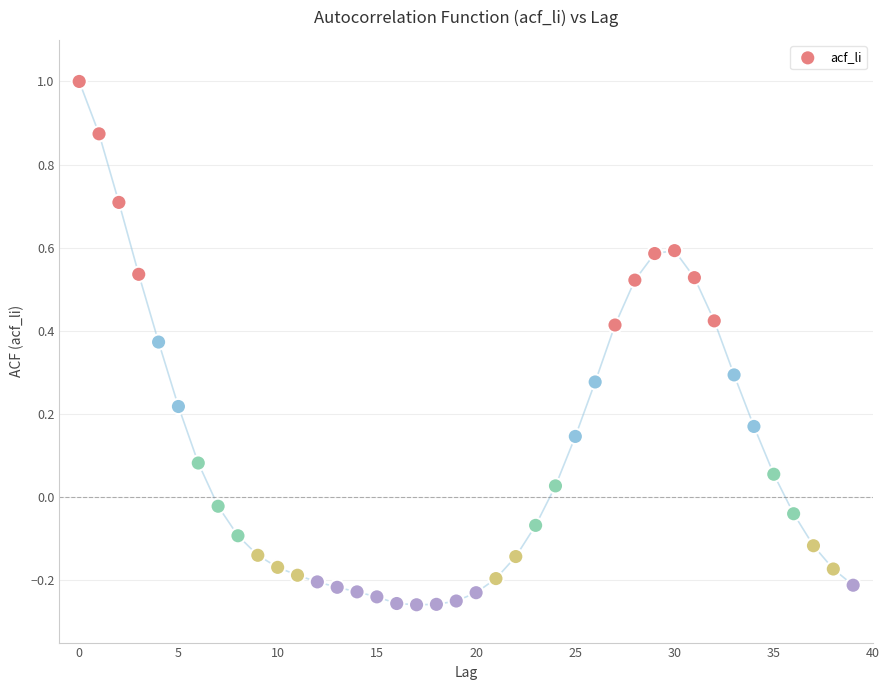

What is the range of Y values (max minus min)?

1.3